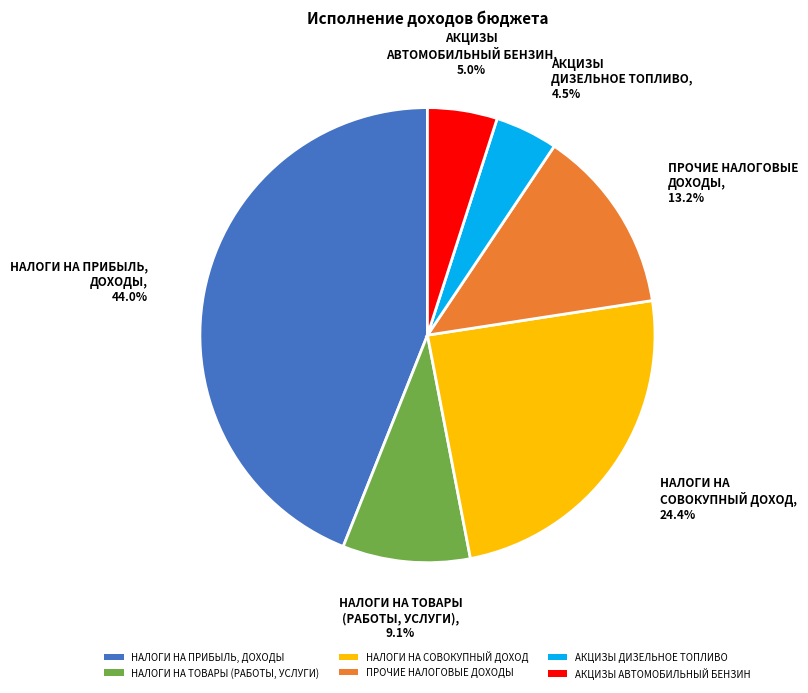

How much of the chart is everything except АКЦИЗЫ АВТОМОБИЛЬНЫЙ БЕНЗИН?

95.0%